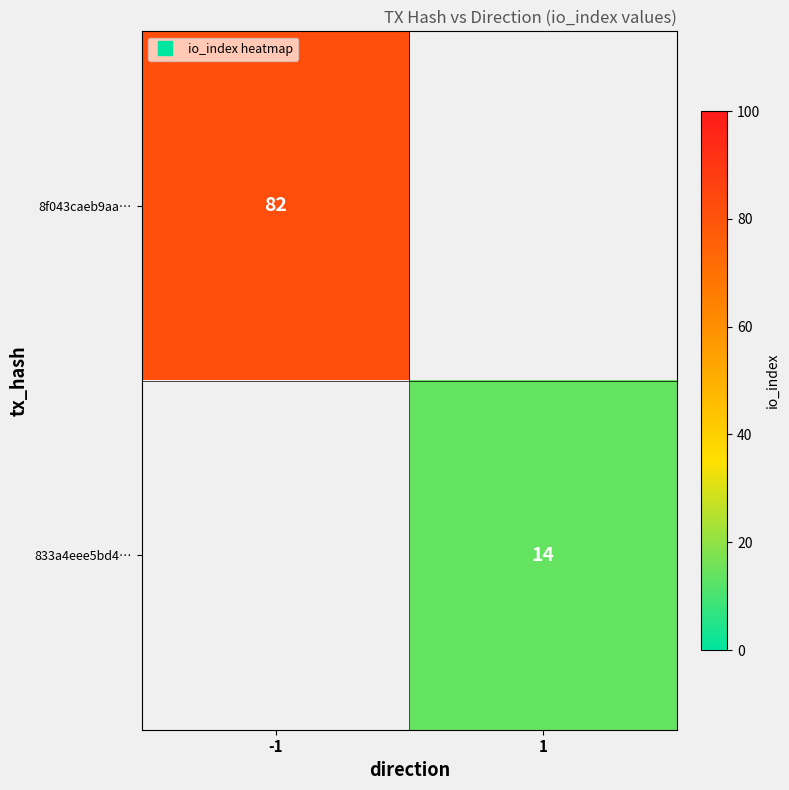

The value of 833a4eee5bd4… at 1 is 14.0. True or false?

True